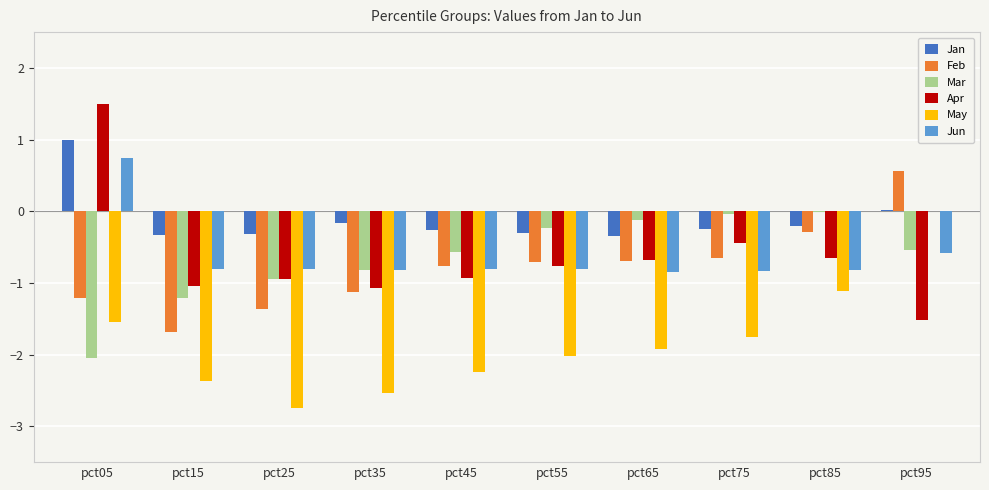

How many categories are shown in the chart?

10